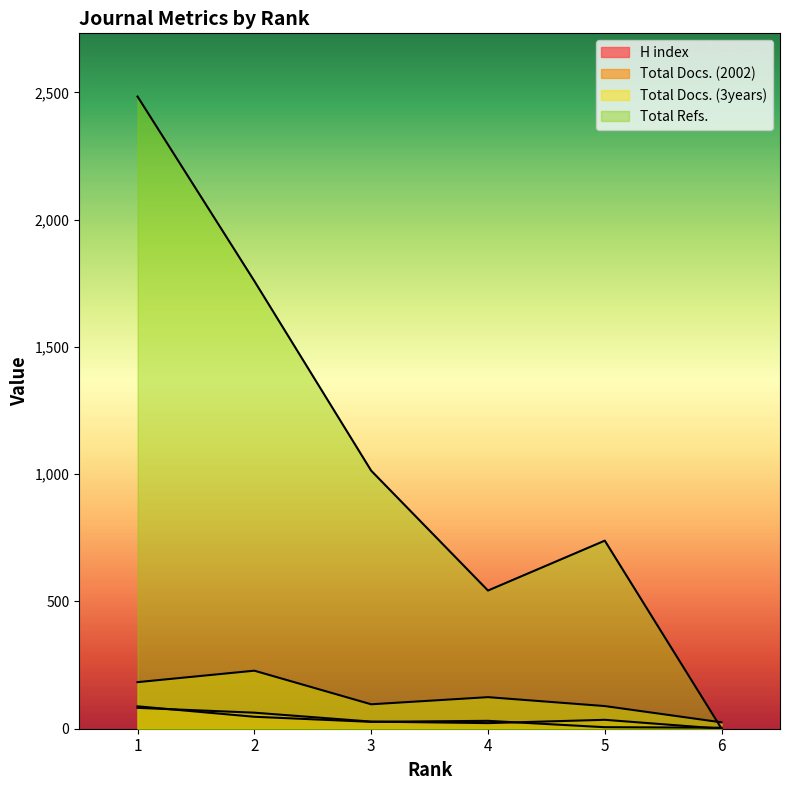

What is the value of the Total Docs. (2002) point at the 2nd from the left?

63